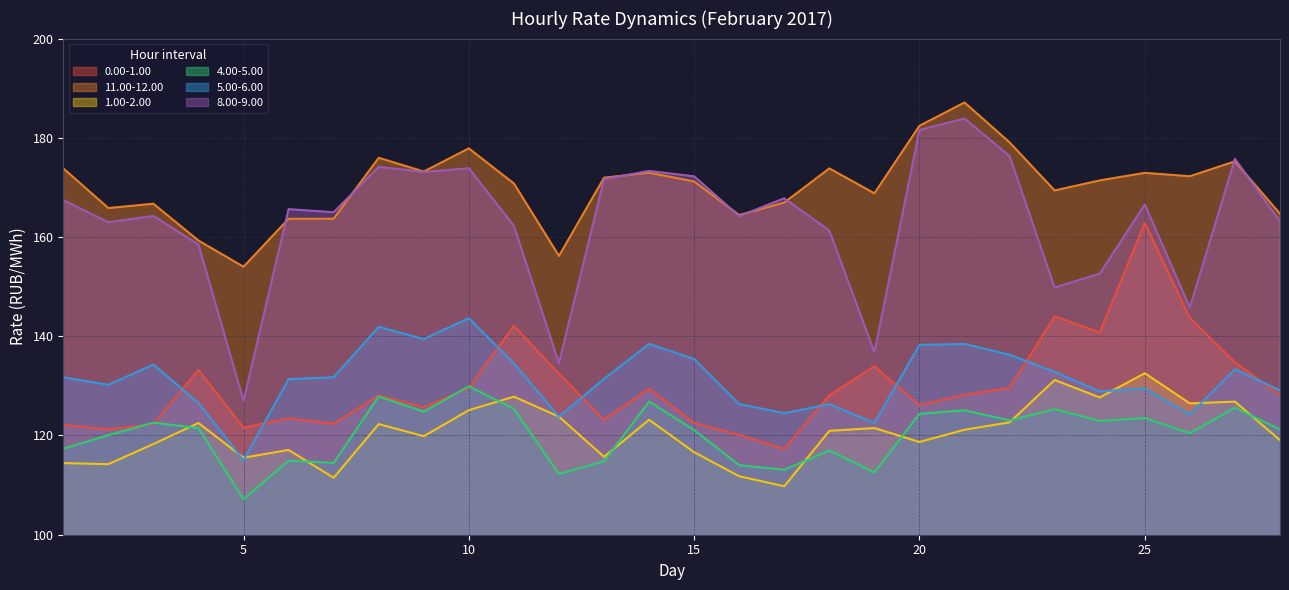

Is the value of 1.00-2.00 at 14 greater than the value of 4.00-5.00 at 15?

Yes